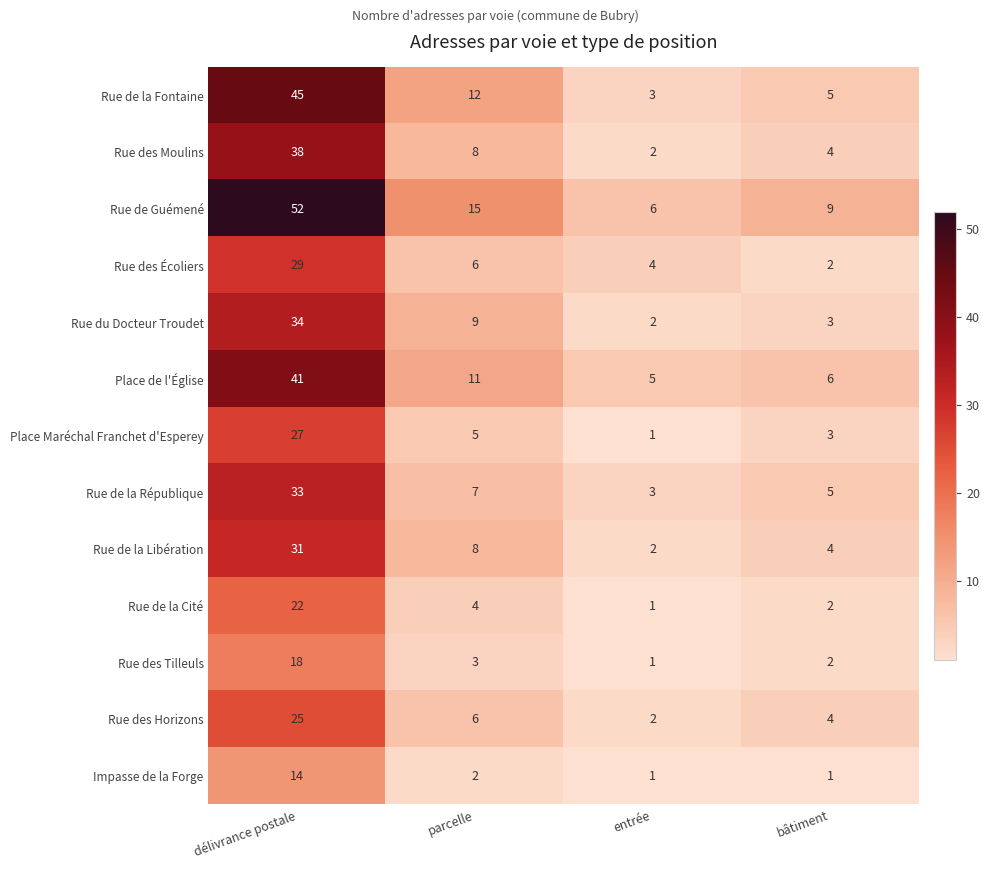

Where is Rue de la Cité nearest to the value 11?

parcelle